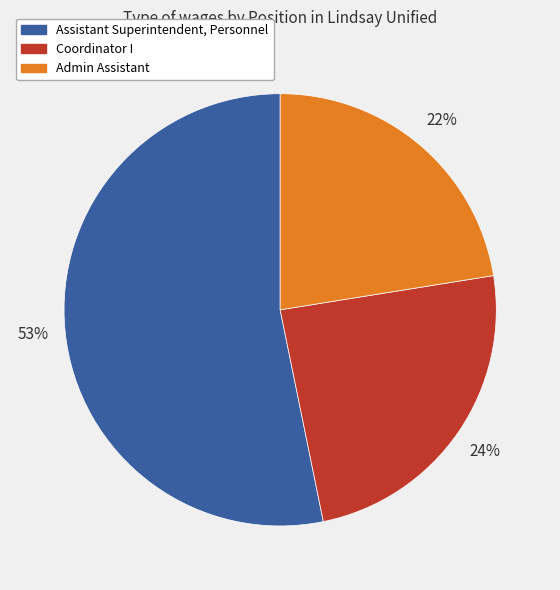

Combined, do Admin Assistant and Coordinator I account for over 50%?

No